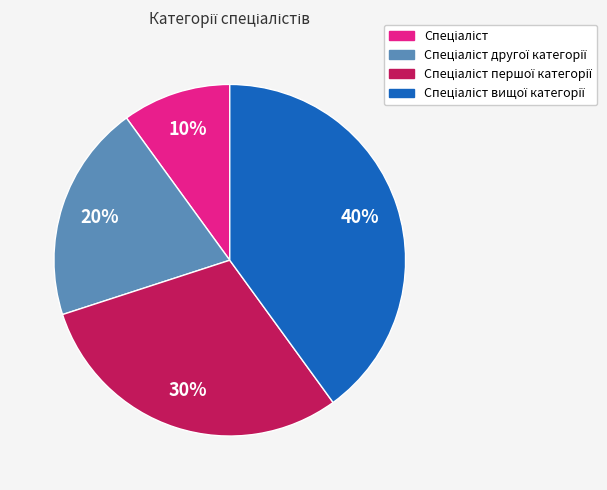

To the nearest percent, what is the difference between the largest and smallest slice percentages?

30%